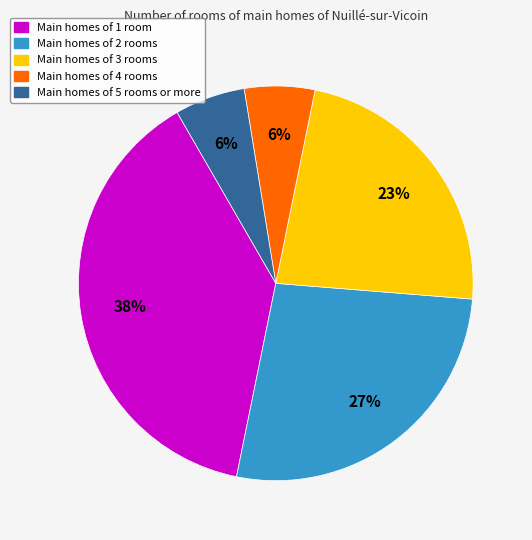

Does any single category account for the majority?

No